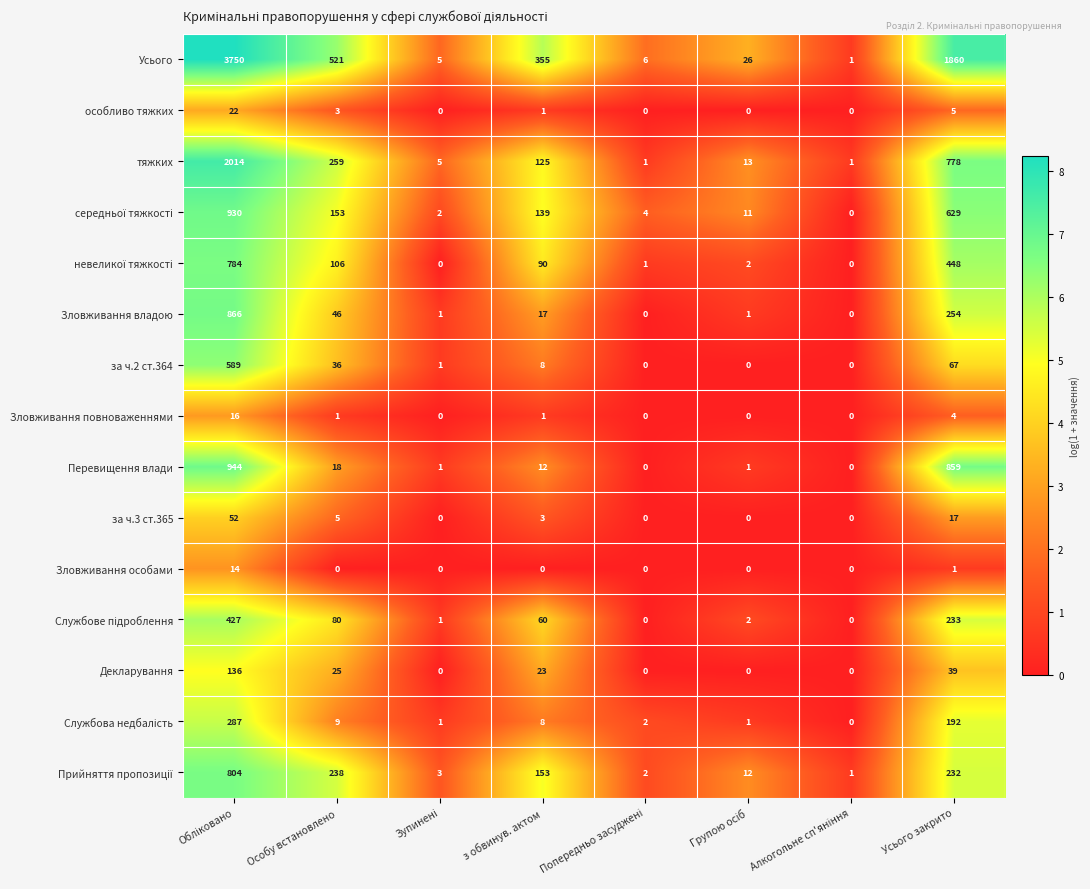

Which series has the largest total across all categories?

Усього